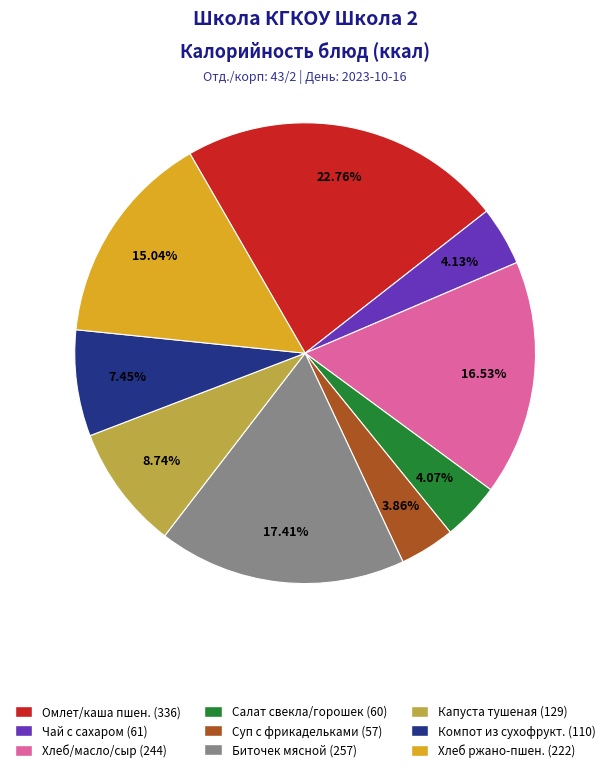

To the nearest percent, what is the average slice percentage?

11%